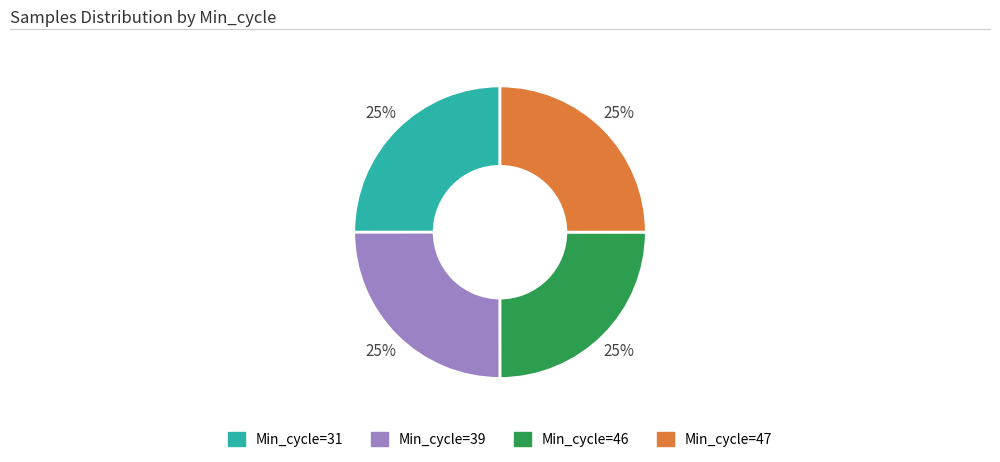

Is there any slice that represents more than half of the pie?

No